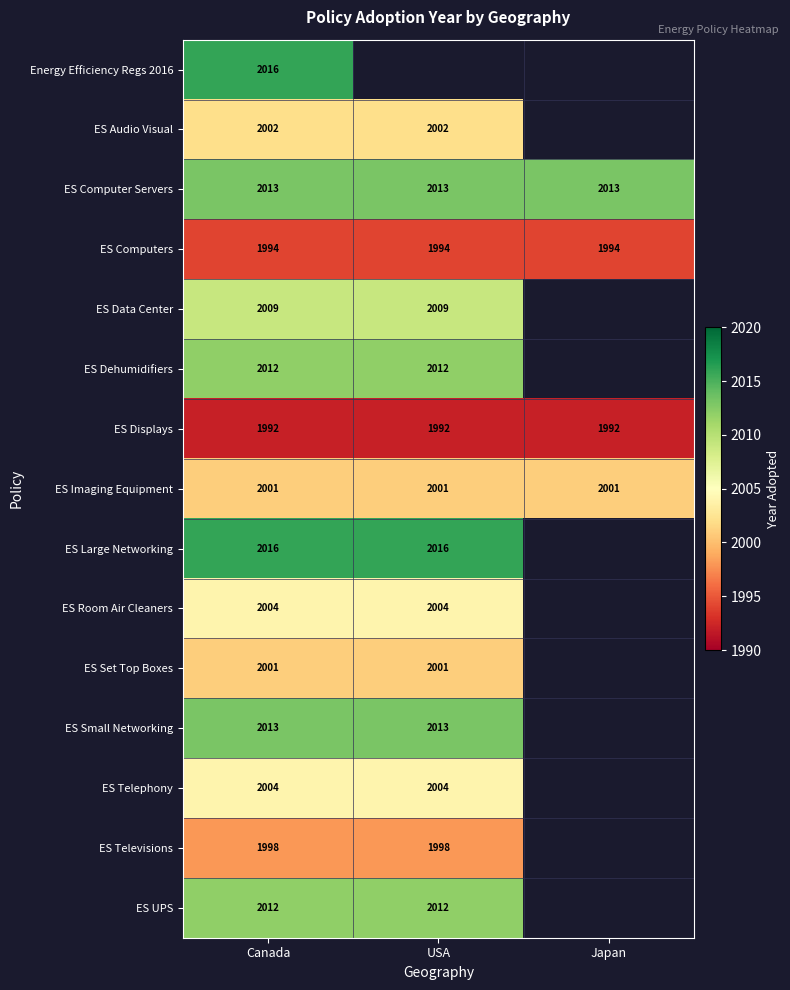

What is the difference between the highest and lowest values at Canada?

24